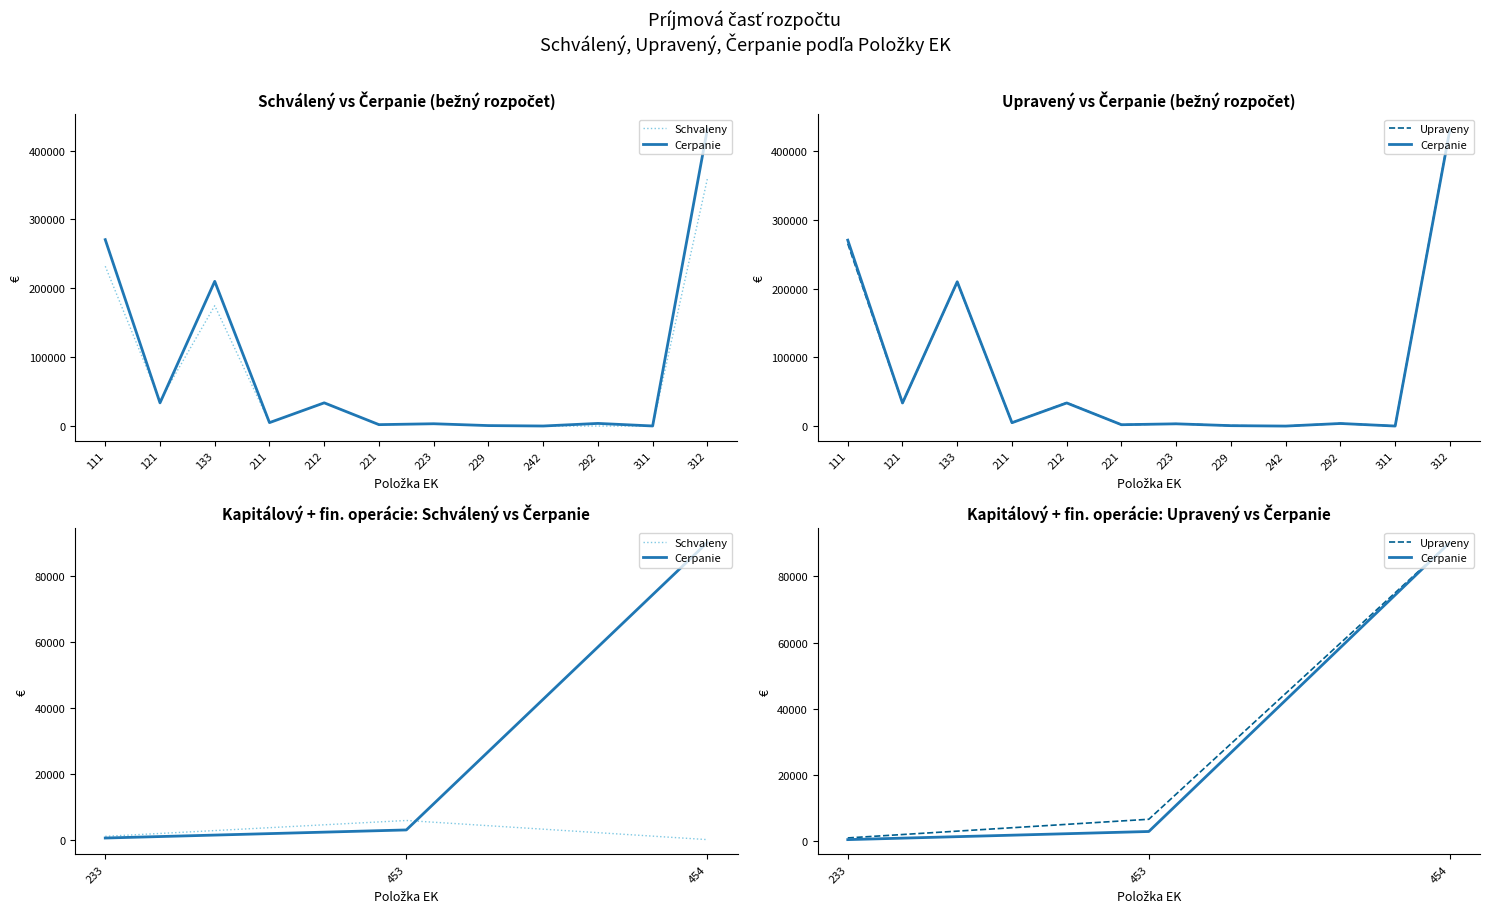

List the series in order of their peak value, lowest first.

Schvaleny, Upraveny, Cerpanie